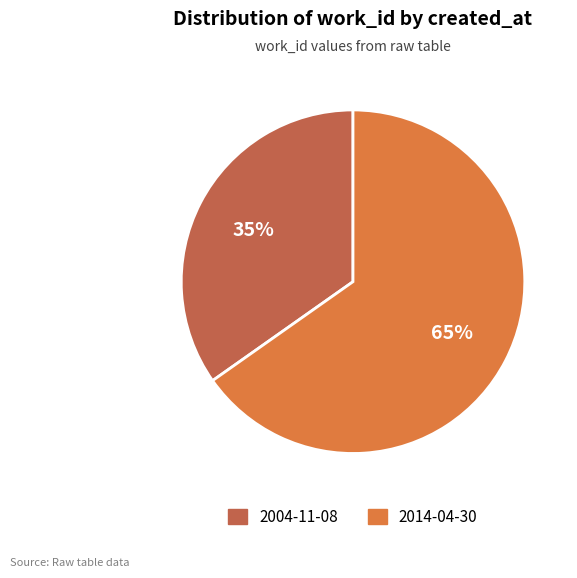

What is the ratio of the value at 2014-04-30 to the value at 2004-11-08?

1.9